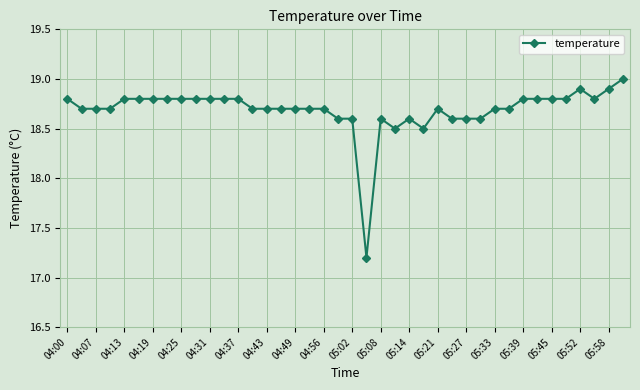

What is the value of the 28th point from the left?

18.6